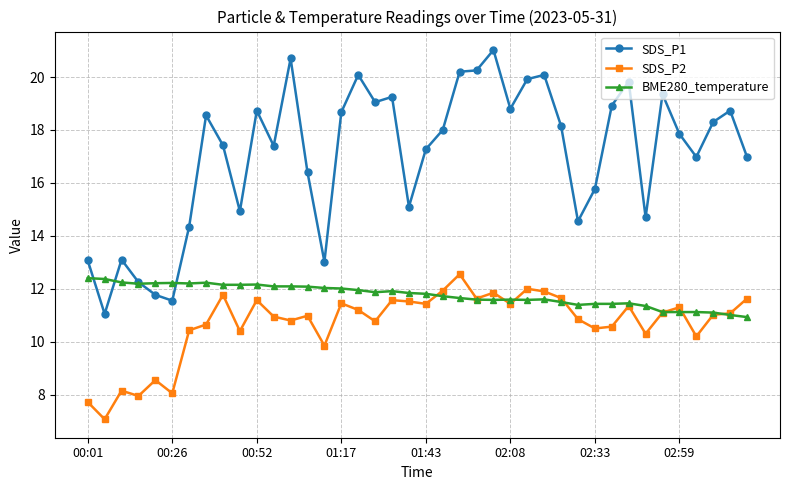

What is the value of the BME280_temperature point at the 14th from the left?

12.1